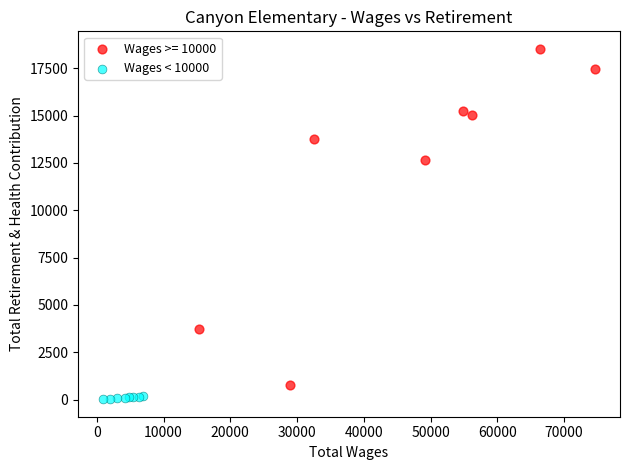

Which series has the widest spread of Y values?

Wages >= 10000